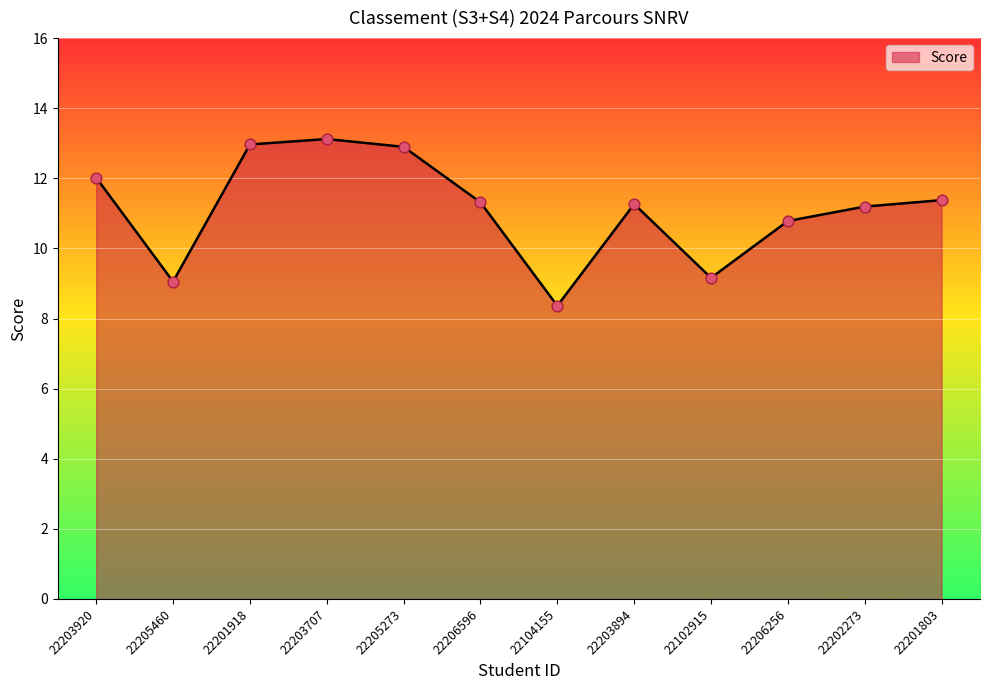

Between 22203707 and 22203920, which is larger?

22203707